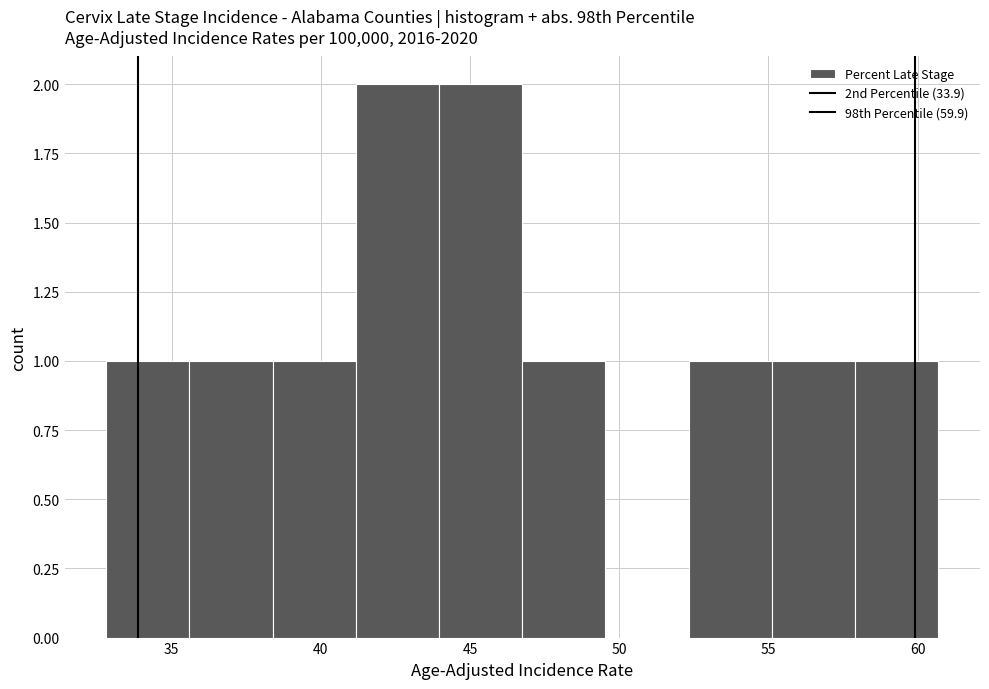

Reading left to right, list every bar in this chart as the range it spans on the x-axis followed by its height. Neither the bar edges nor the heights are printed on the chart, so give them approximately, as read against the axes.

33.0 to 35.5: 1
35.5 to 38.5: 1
38.5 to 41.0: 1
41.0 to 44.0: 2
44.0 to 47.0: 2
47.0 to 49.5: 1
49.5 to 52.5: 0
52.5 to 55.0: 1
55.0 to 58.0: 1
58.0 to 60.5: 1